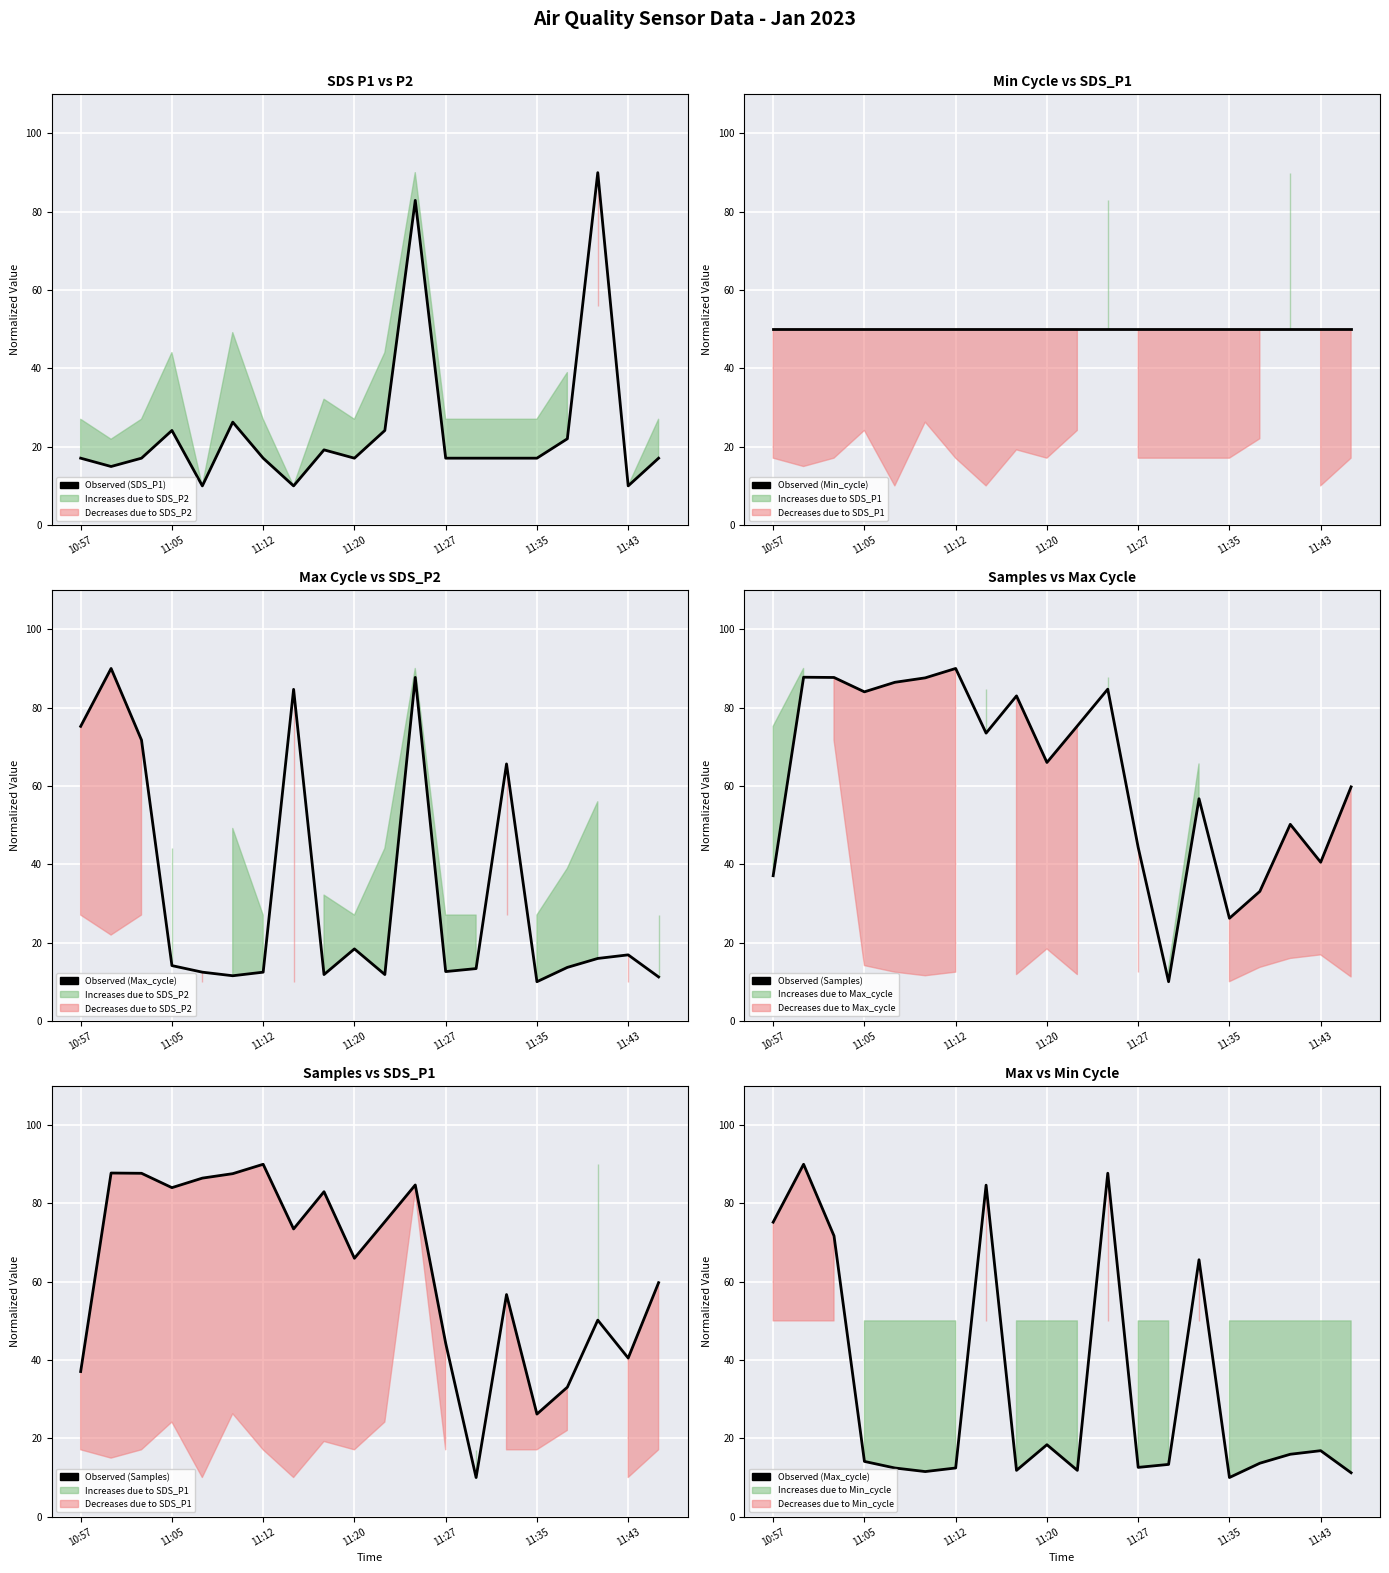

What is the difference between the second highest and minimum values in the Observed (Max_cycle) series?

77.7